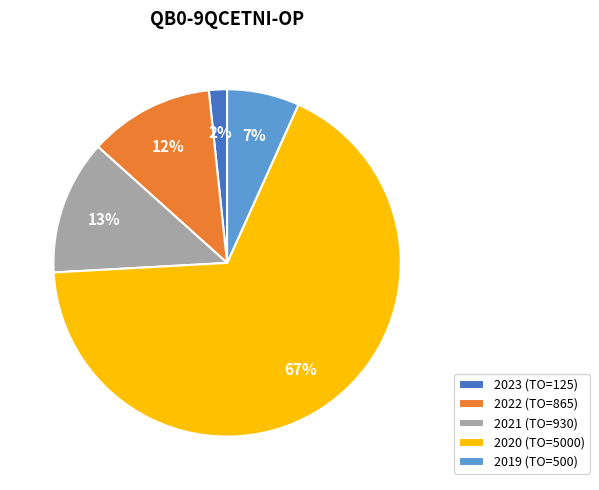

Combined, do 2020 and 2019 account for over 50%?

Yes